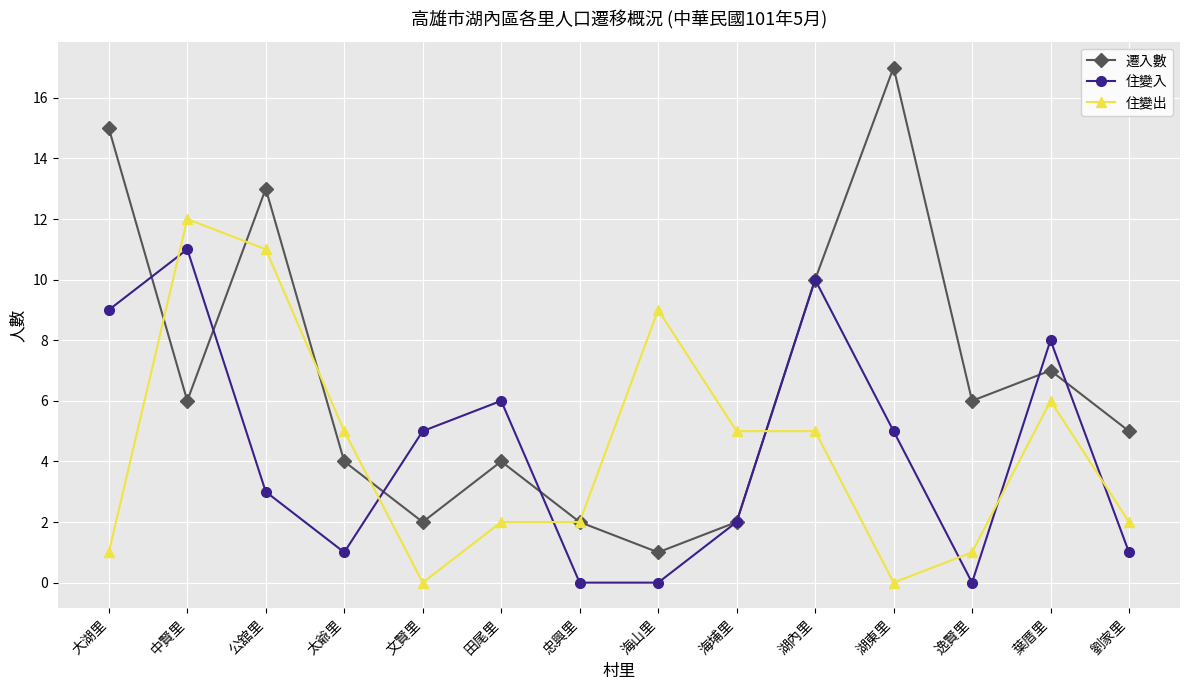

What is the value of the 住變入 point at the 6th from the left?

6